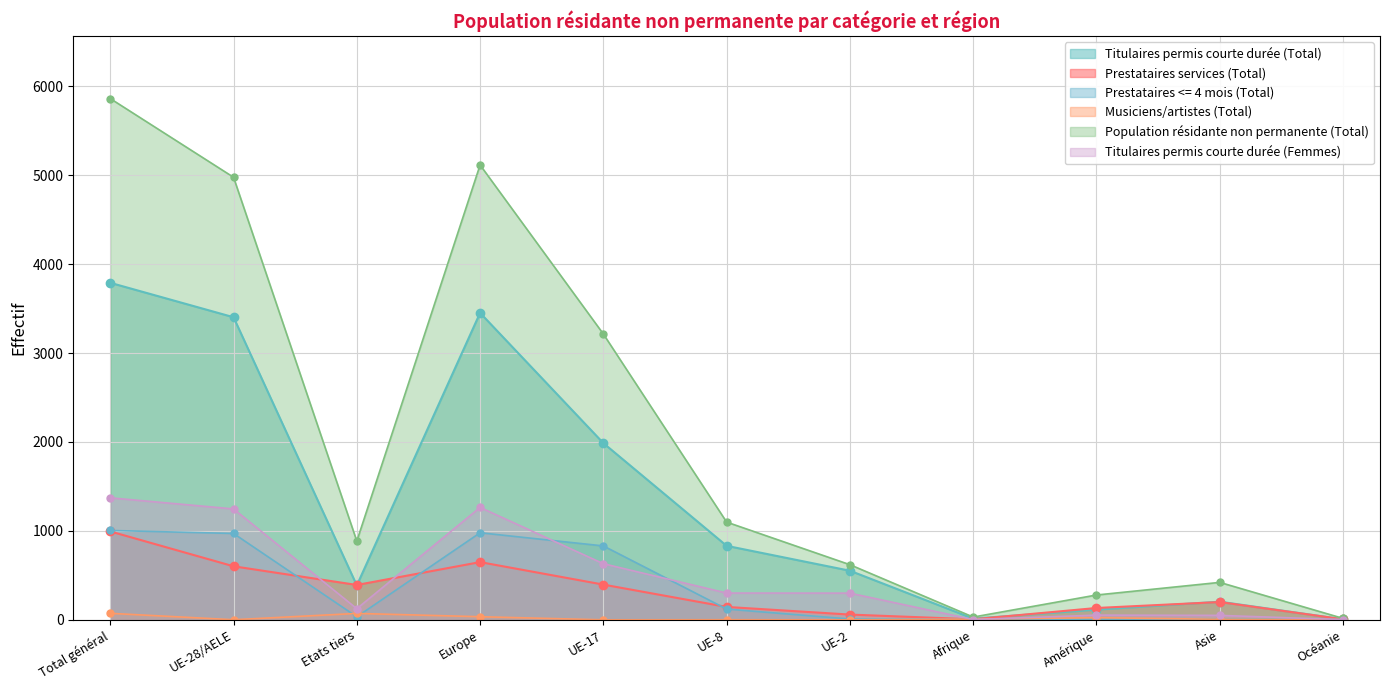

Which series has the largest total across all categories?

Population résidante non permanente (Total)